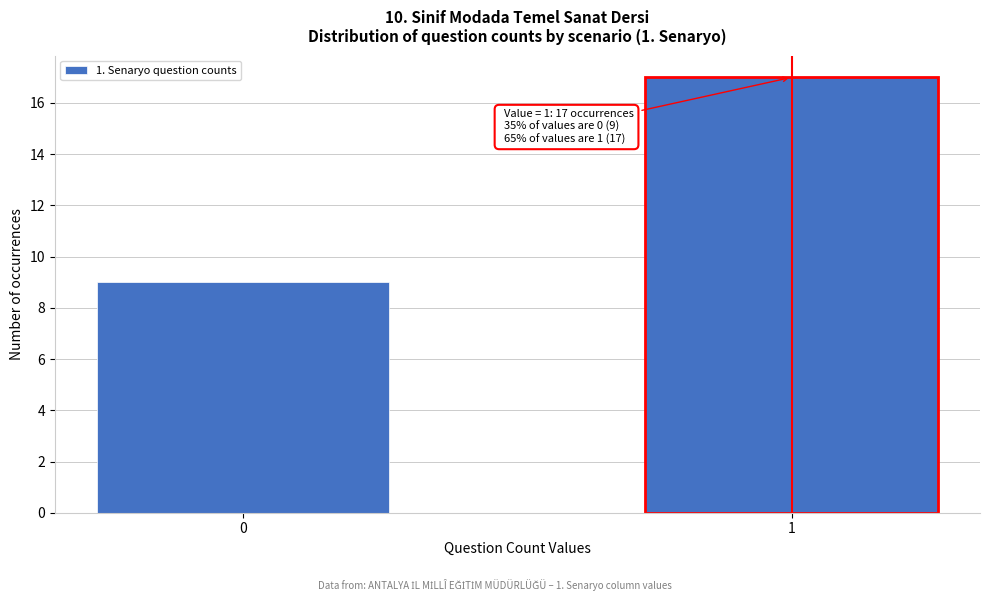

Reading left to right, extract all data points from this chart.

0=9	1=17